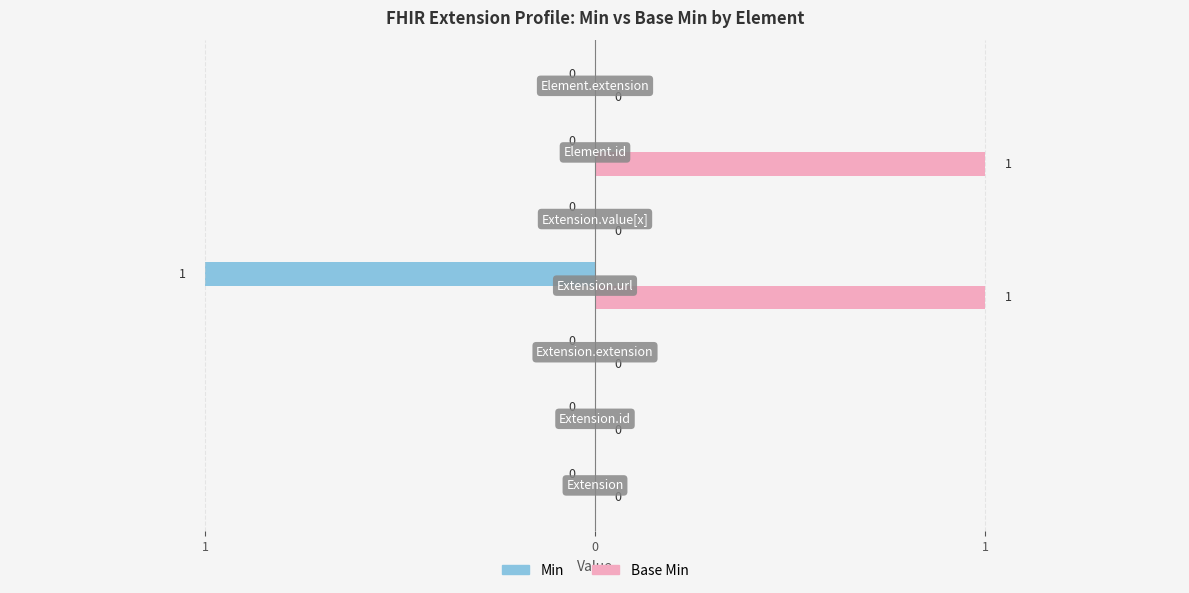

Reading right to left, extract all data points from this chart.

Min: Element.extension=0	Element.id=0	Extension.value[x]=0	Extension.url=1	Extension.extension=0	Extension.id=0	Extension=0
Base Min: Element.extension=0	Element.id=1	Extension.value[x]=0	Extension.url=1	Extension.extension=0	Extension.id=0	Extension=0